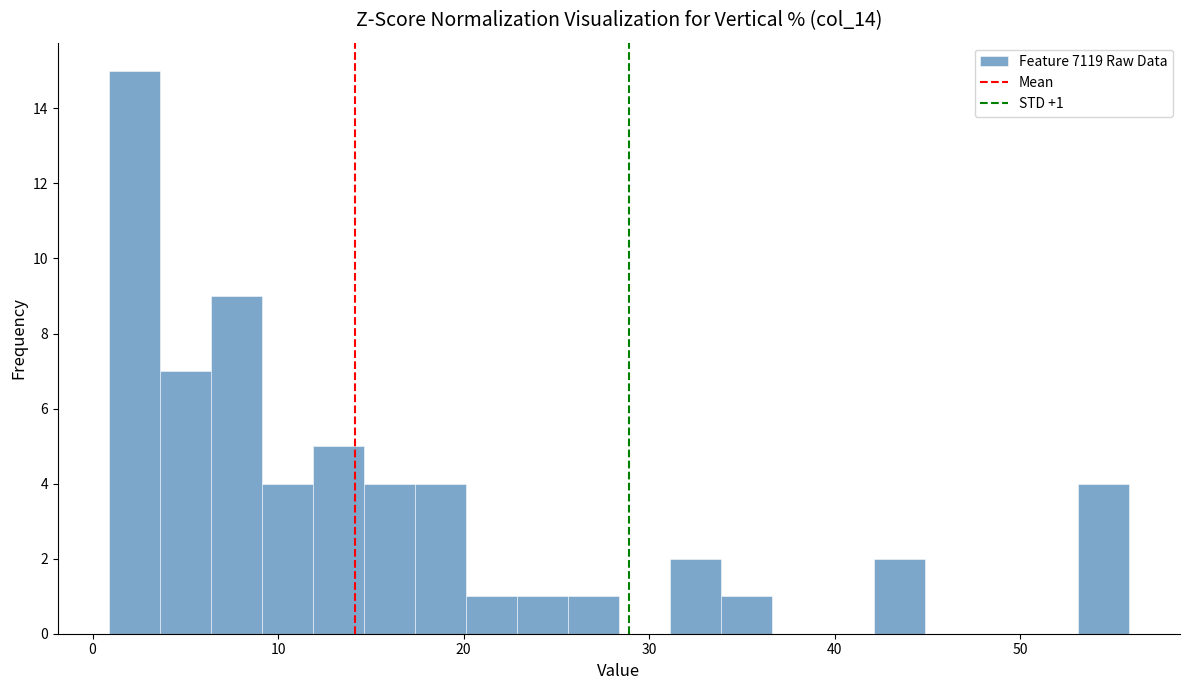

Read against the x-axis, roughly where is the centre of the tallest bar?

2